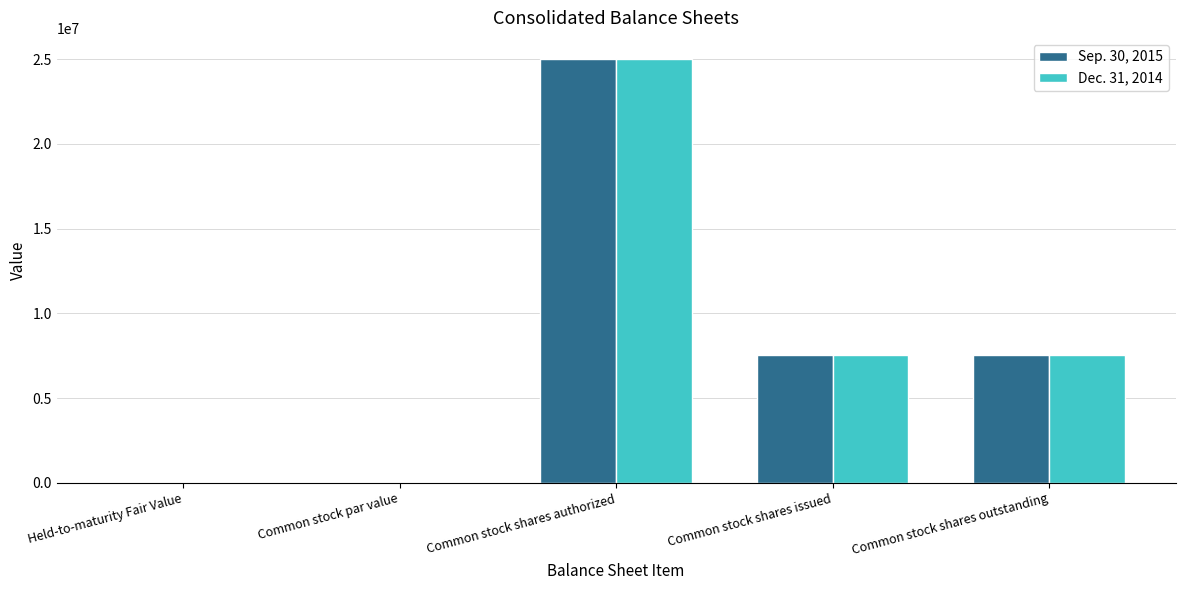

True or false: Sep. 30, 2015 has a value of 3623621 at Common stock shares issued.

False